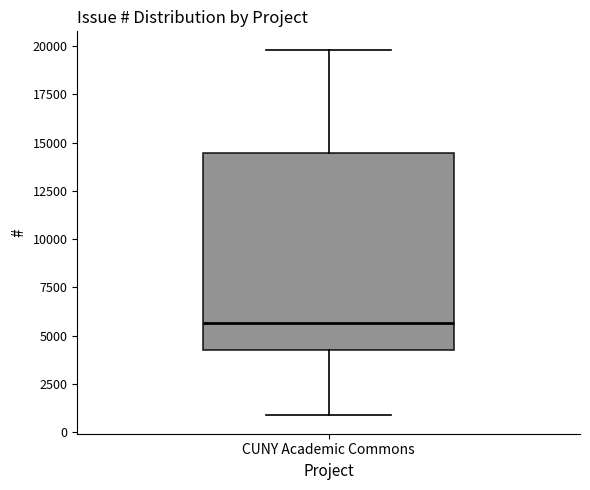

Read this box plot against the y-axis: the position of the median line, the range covered by the box, and the ends of both whiskers. The values are not printed on the chart, so give them approximately, as read against the axis.

median 5500, box 4000 to 14500, whiskers 1000 to 20000